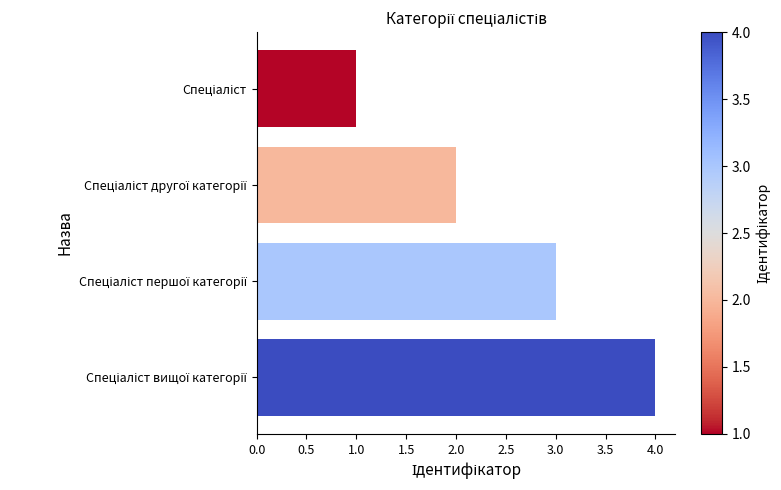

What is the sum of all values?

10